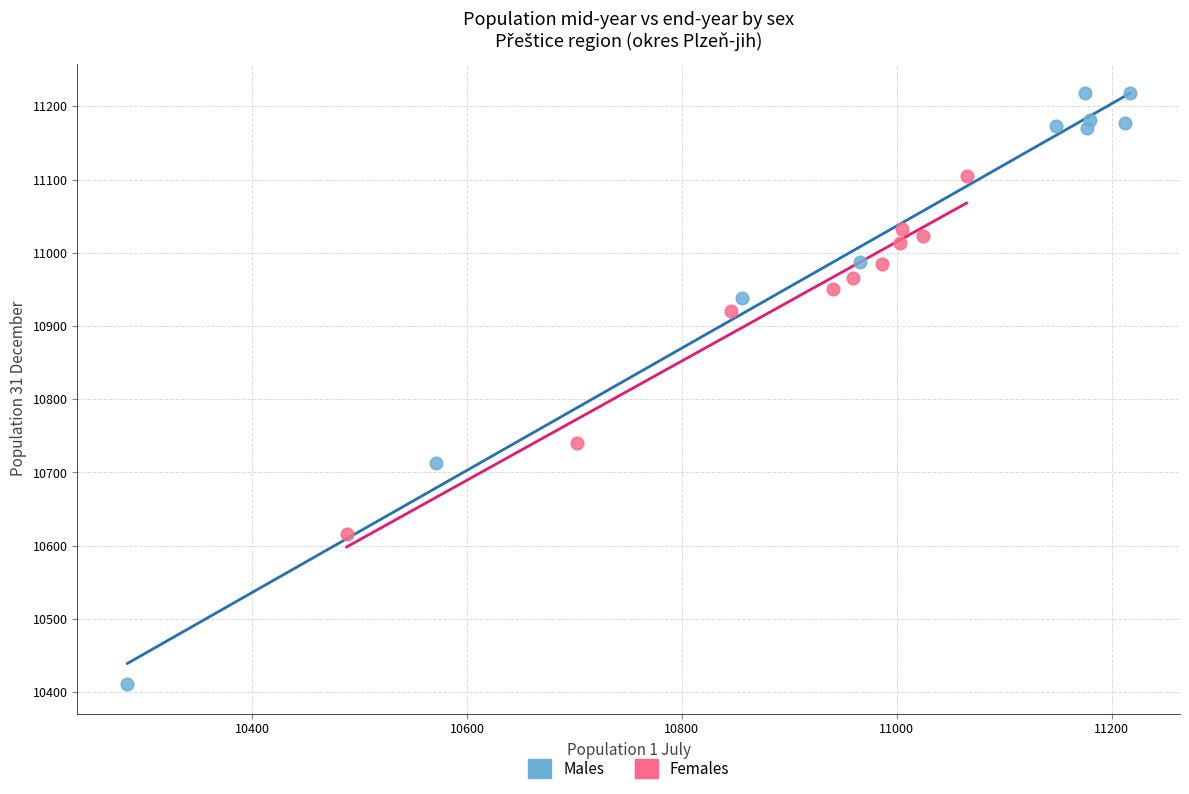

What are all the series names shown in the legend?

Males, Females